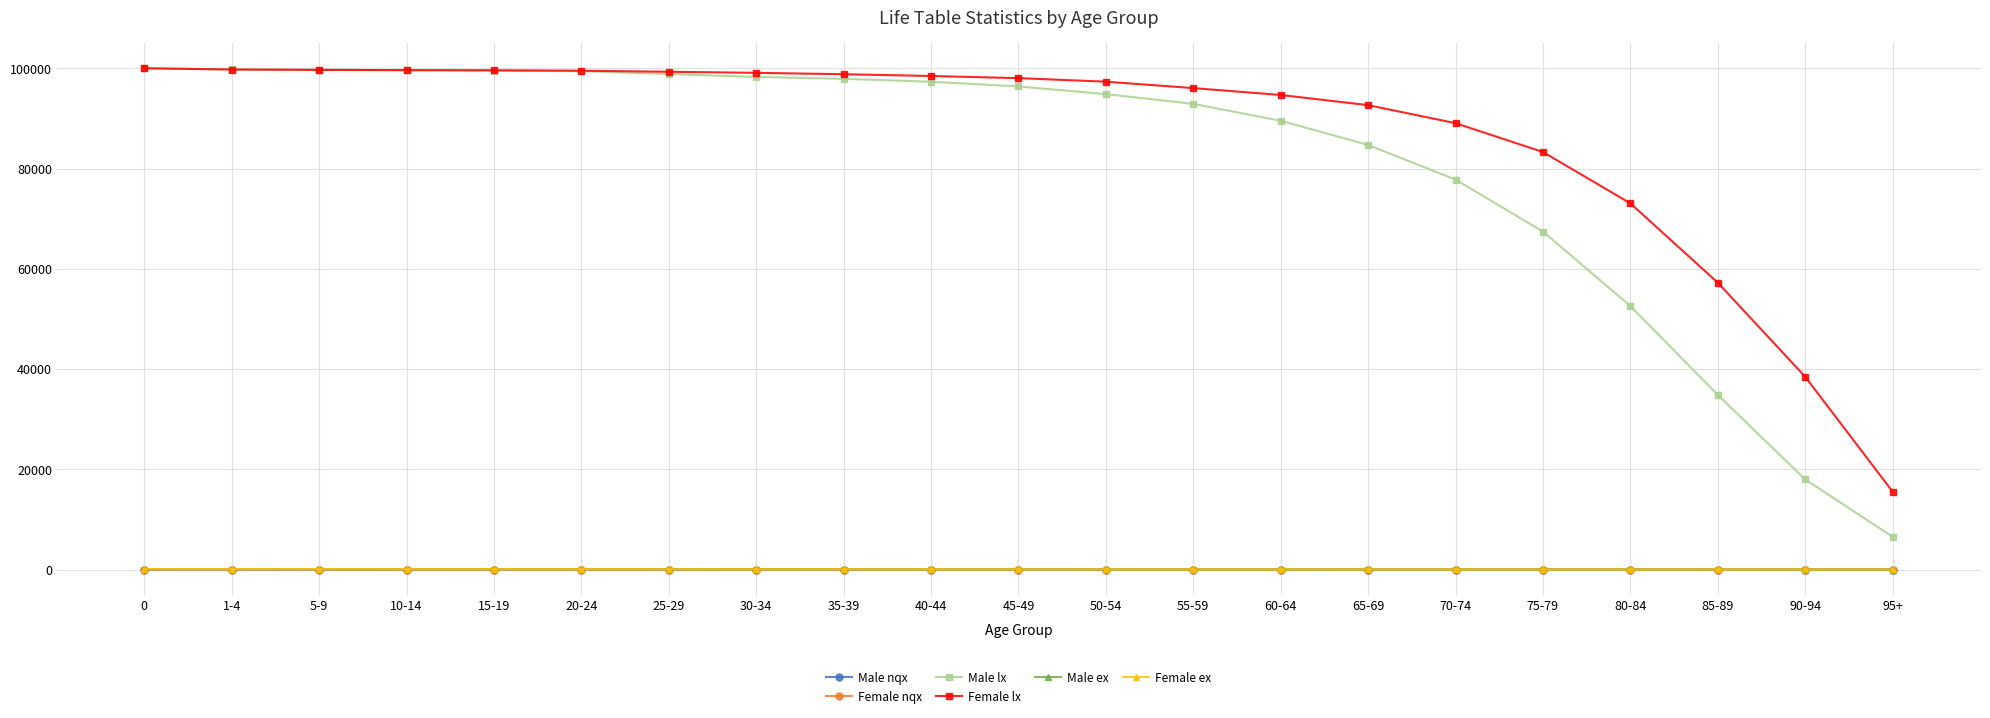

Is it true that Male nqx equals 0.0 at 5-9?

True